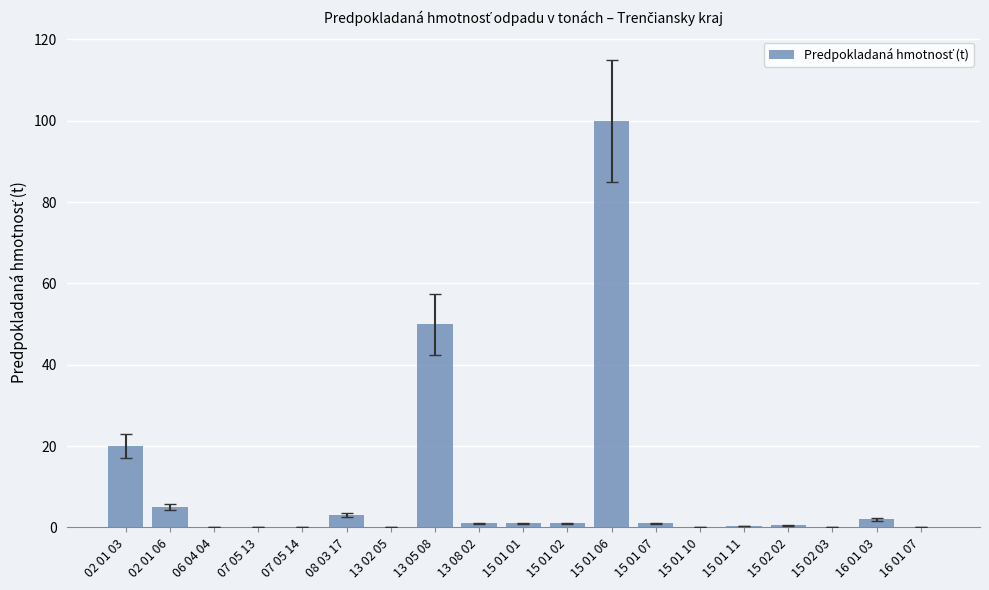

What is the greatest value displayed?

100.0